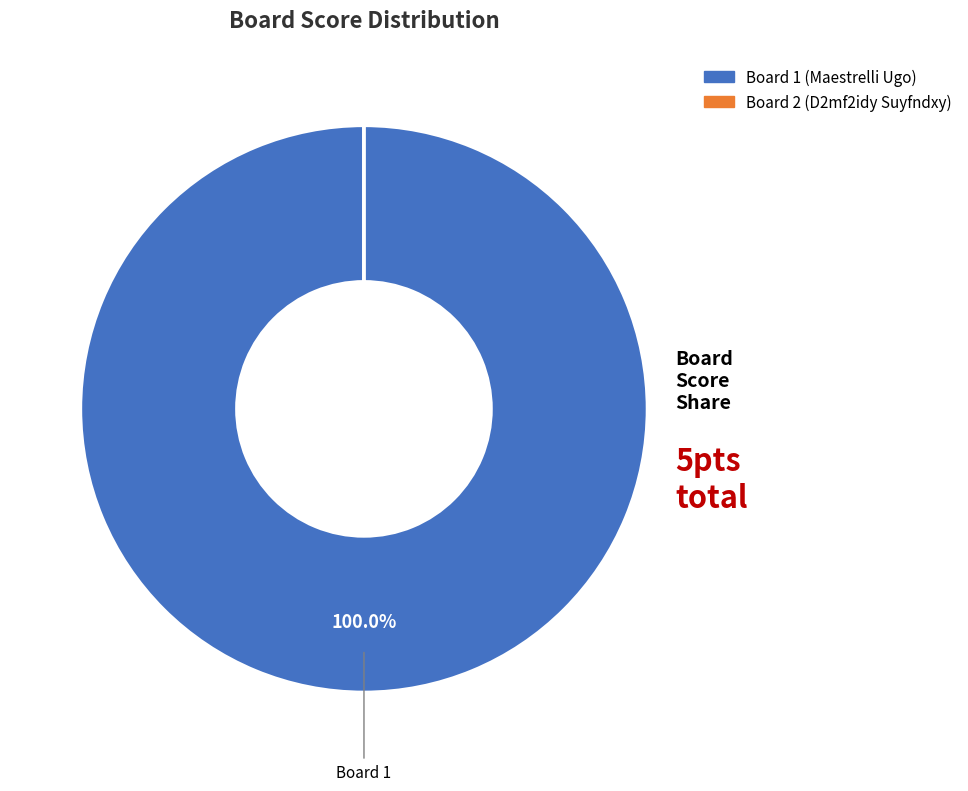

What is the largest slice in the pie chart?

Board 1